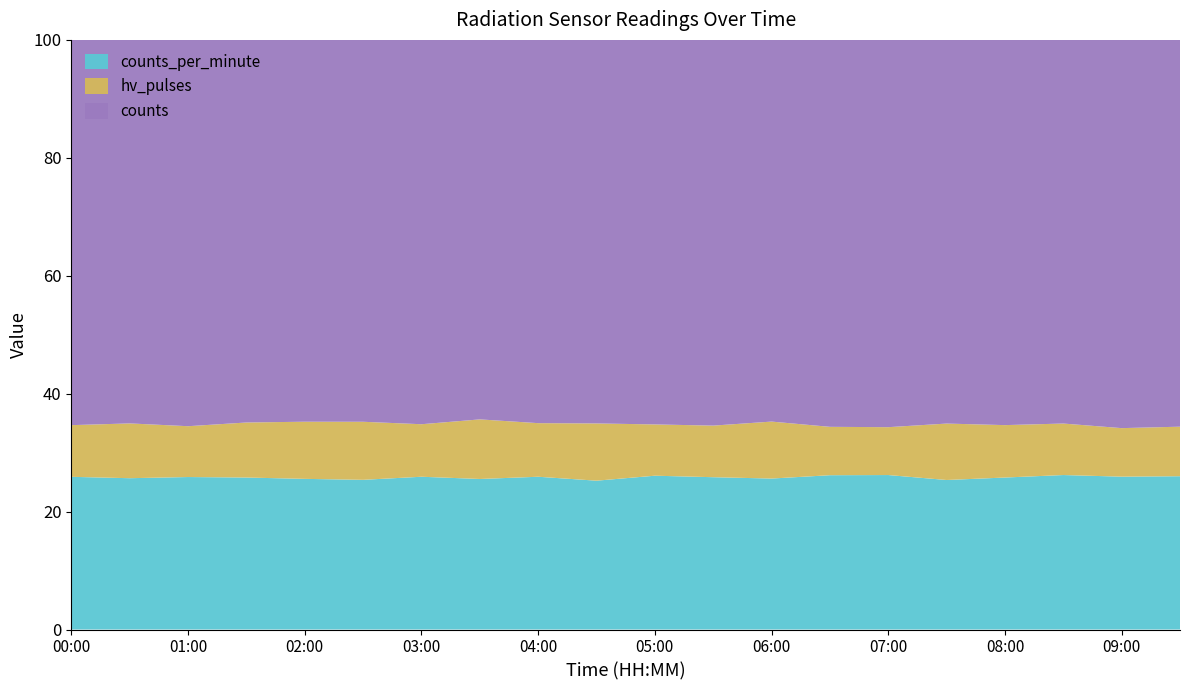

Reading left to right, extract all data points from this chart.

counts_per_minute: 00:00=65	00:30=58	01:00=60	01:30=58	02:00=58	02:30=49	03:00=64	03:30=48	04:00=57	04:30=52	05:00=60	05:30=62	06:00=53	06:30=67	07:00=71	07:30=53	08:00=58	08:30=60	09:00=63	09:30=65
hv_pulses: 00:00=22	00:30=21	01:00=20	01:30=21	02:00=22	02:30=19	03:00=22	03:30=19	04:00=20	04:30=20	05:00=20	05:30=21	06:00=20	06:30=21	07:00=22	07:30=20	08:00=20	08:30=20	09:00=20	09:30=21
counts: 00:00=164	00:30=147	01:00=152	01:30=146	02:00=147	02:30=125	03:00=161	03:30=121	04:00=143	04:30=134	05:00=150	05:30=157	06:00=134	06:30=168	07:00=178	07:30=136	08:00=147	08:30=149	09:00=160	09:30=164